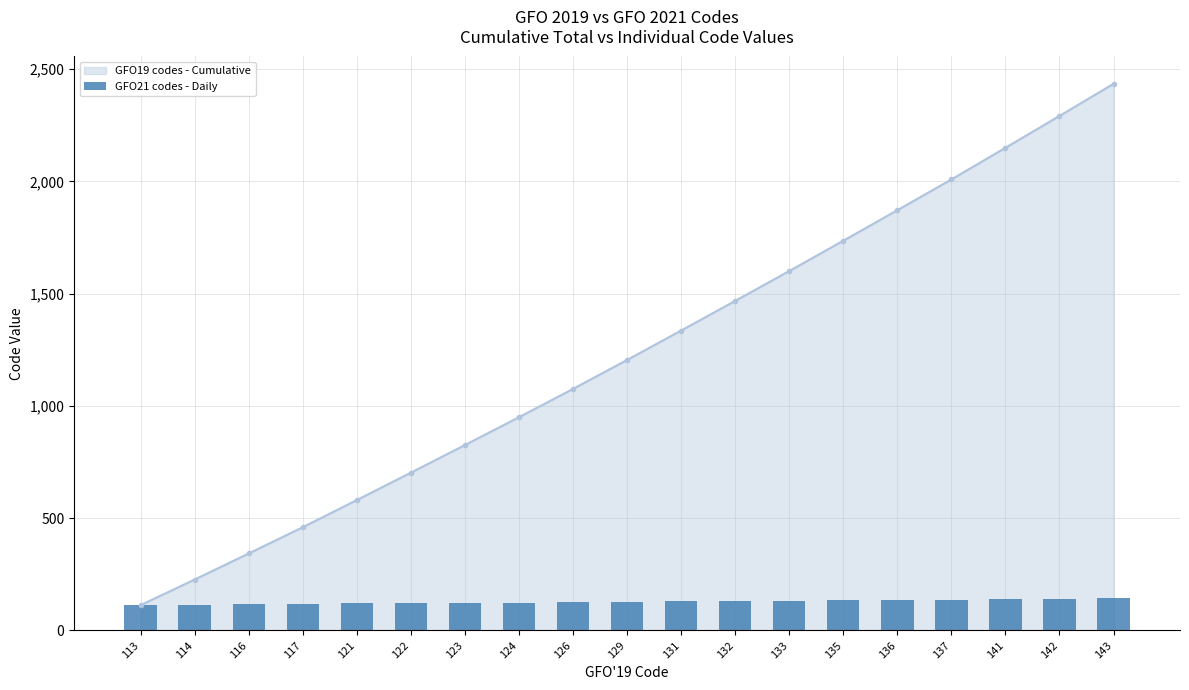

Which has a higher value, 142 or 133?

142